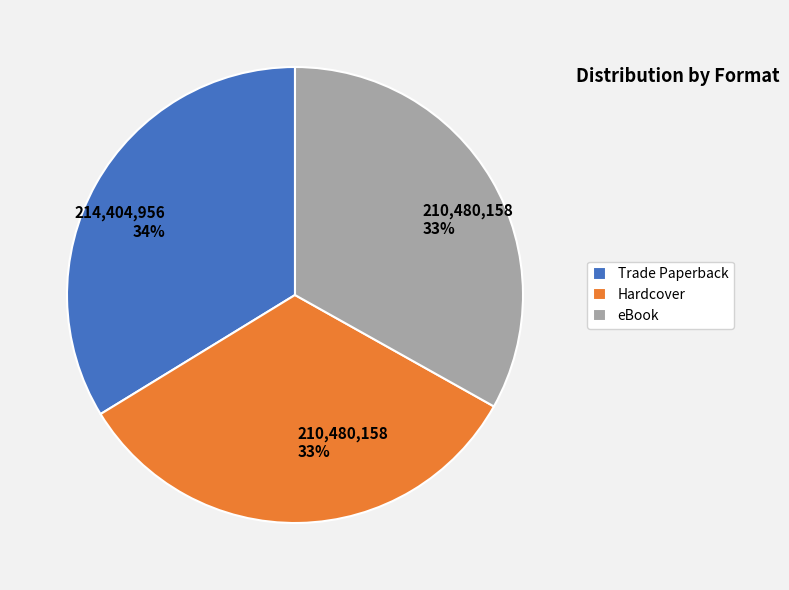

True or false: Hardcover accounts for 33% of the total.

True